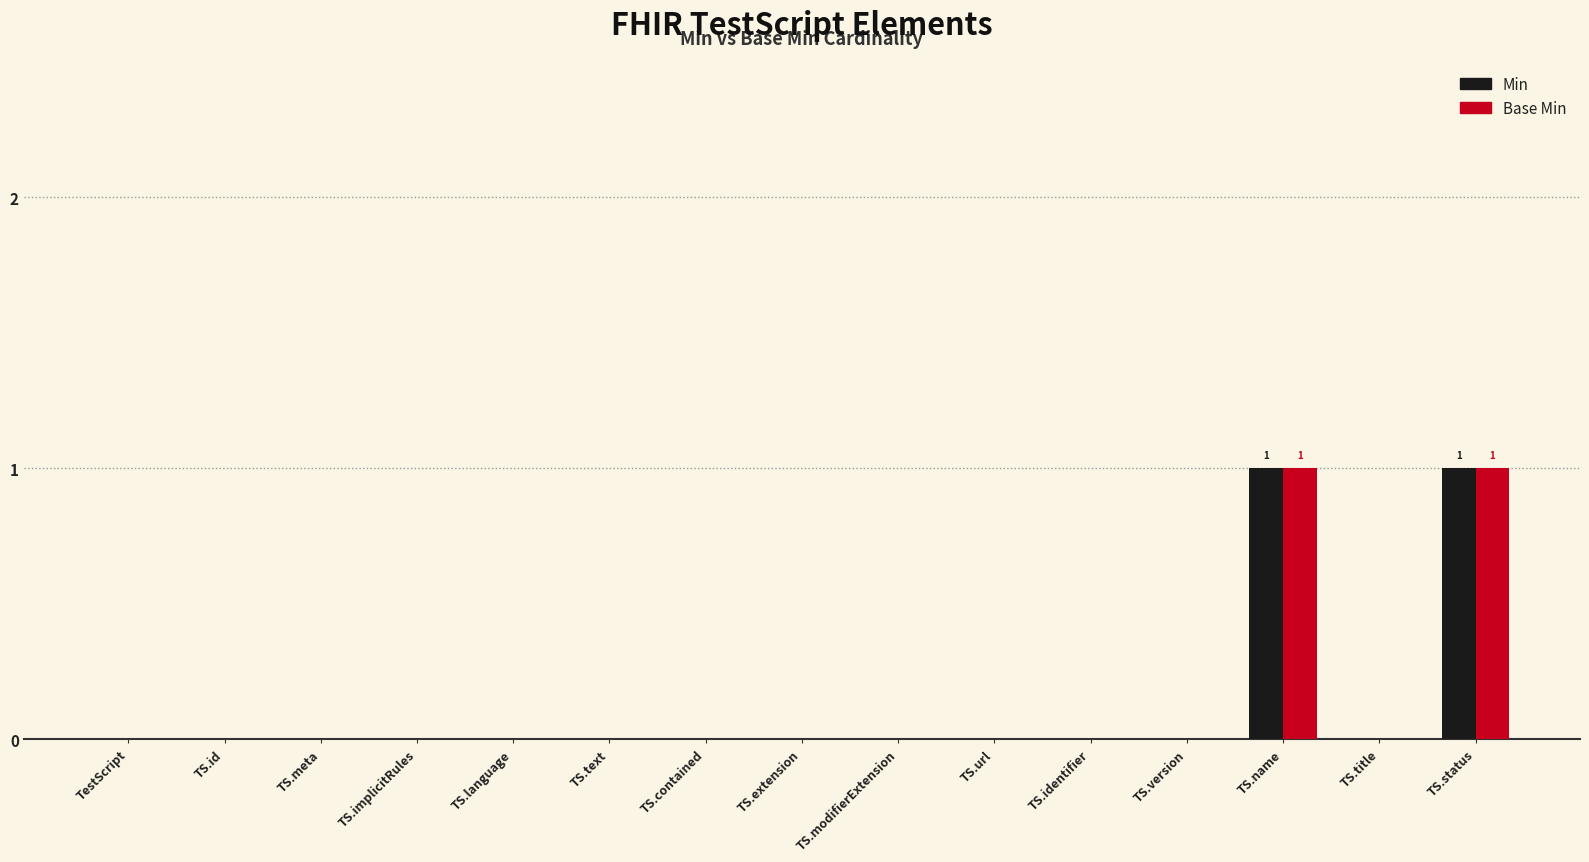

How many groups of bars are there?

15